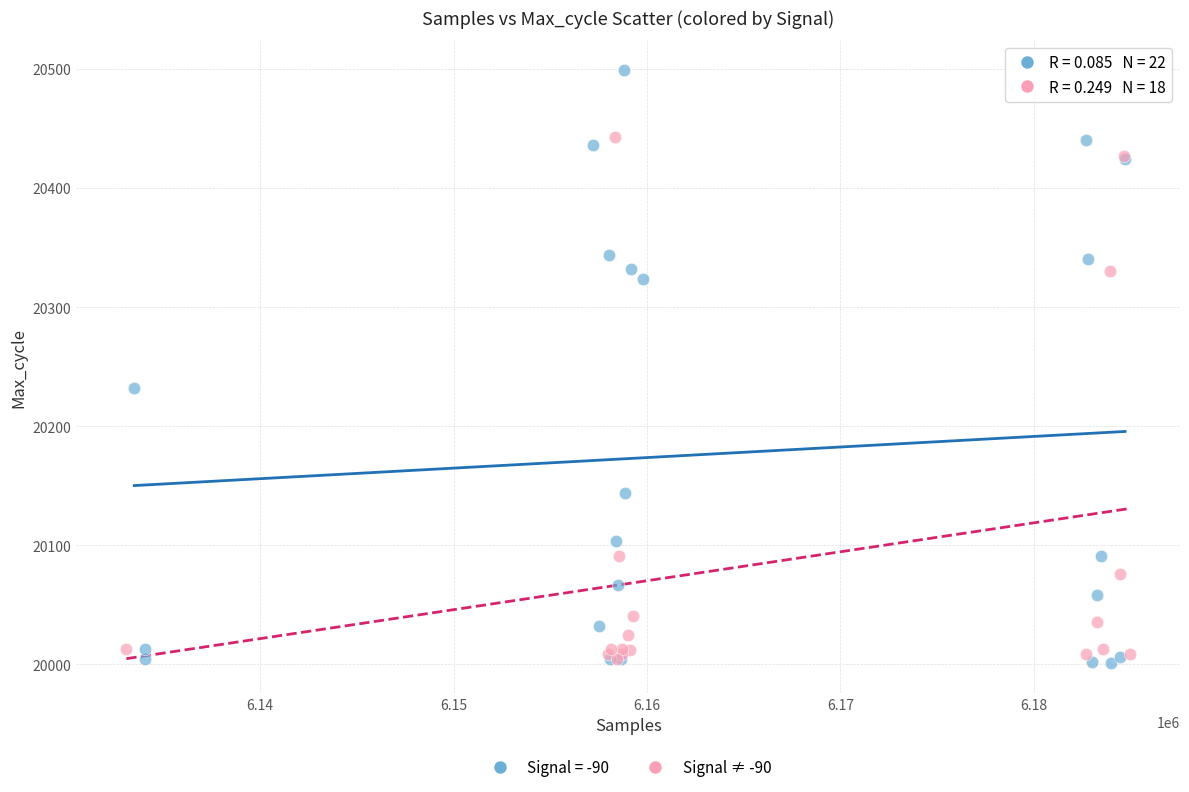

Which series has the largest Y range (max minus min)?

Signal = -90